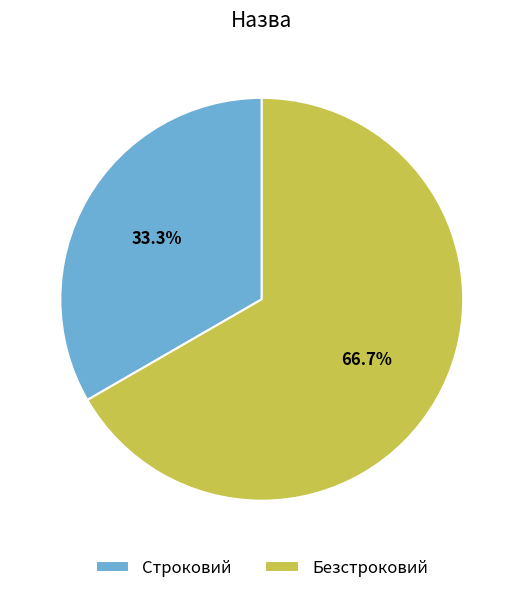

The Строковий slice represents 33% of the pie. True or false?

True